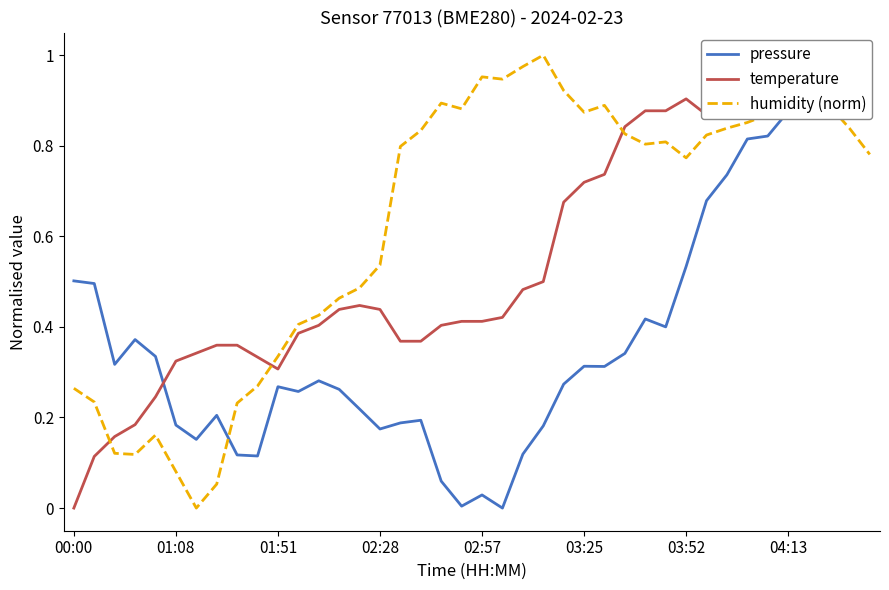

Which series has the largest total across all categories?

humidity (norm)